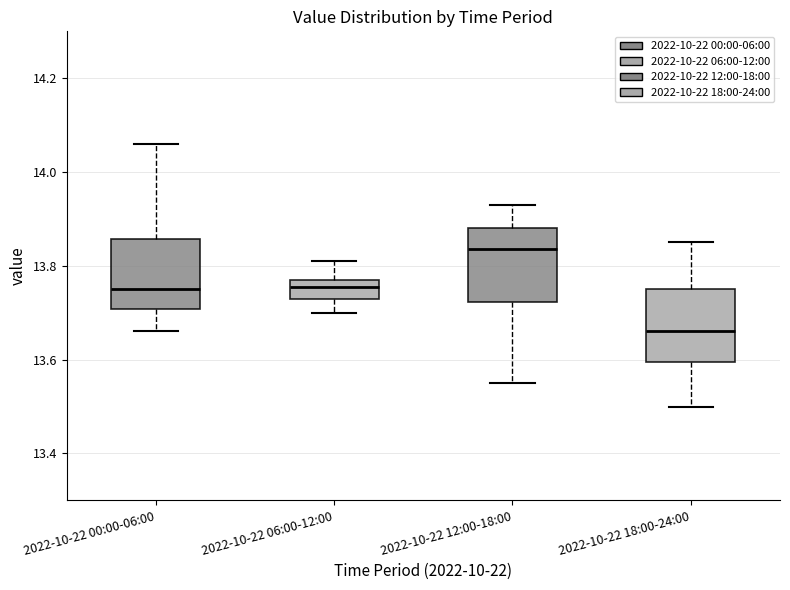

Reading left to right, read every box against the y-axis: the position of its median line, the range the box covers, and the ends of its whiskers. The values are not printed on the chart, so give them approximately, as read against the axis.

2022-10-22 00:00-06:00: median 13.76, box 13.70 to 13.86, whiskers 13.66 to 14.06
2022-10-22 06:00-12:00: median 13.76, box 13.74 to 13.78, whiskers 13.70 to 13.82
2022-10-22 12:00-18:00: median 13.84, box 13.72 to 13.88, whiskers 13.56 to 13.94
2022-10-22 18:00-24:00: median 13.66, box 13.60 to 13.76, whiskers 13.50 to 13.86